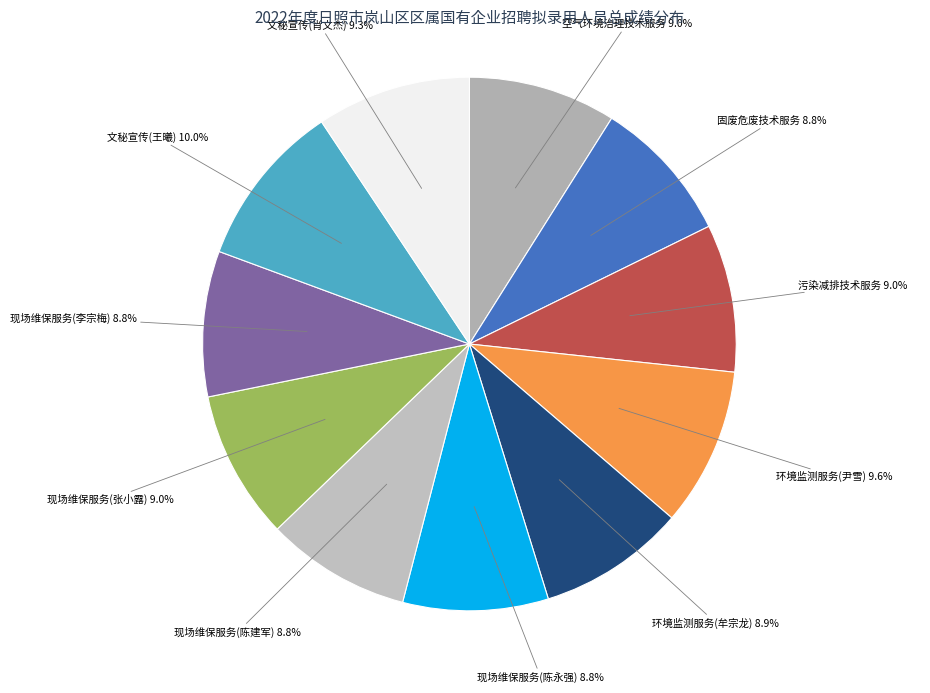

Count the number of slices in the pie.

11